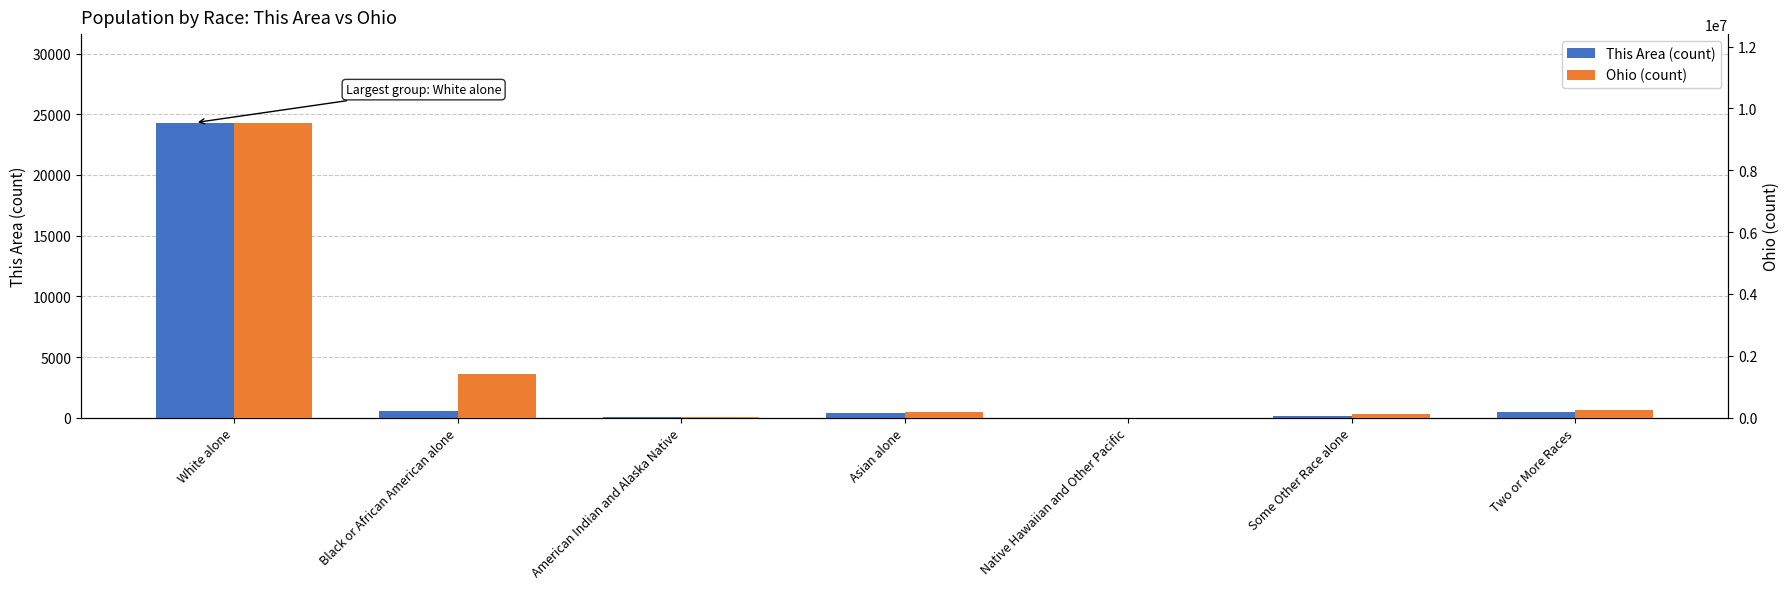

What is the difference between the second highest and minimum values in the Ohio (count) series?

1403615